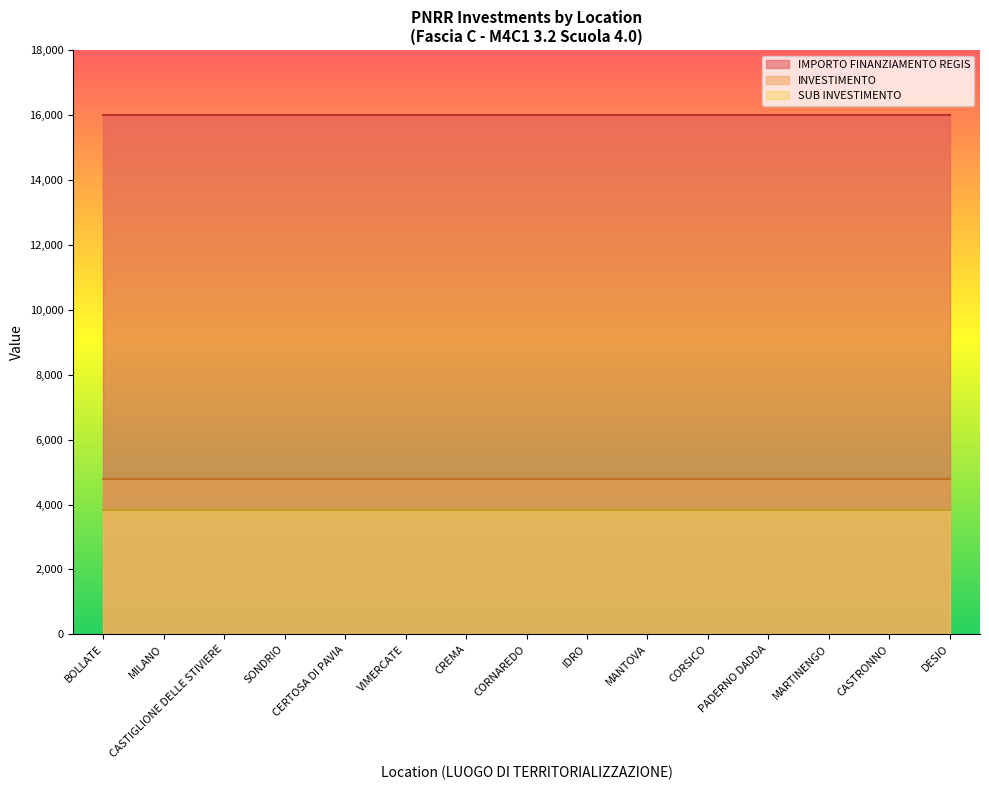

What are all the series names shown in the legend?

IMPORTO FINANZIAMENTO REGIS, INVESTIMENTO, SUB INVESTIMENTO